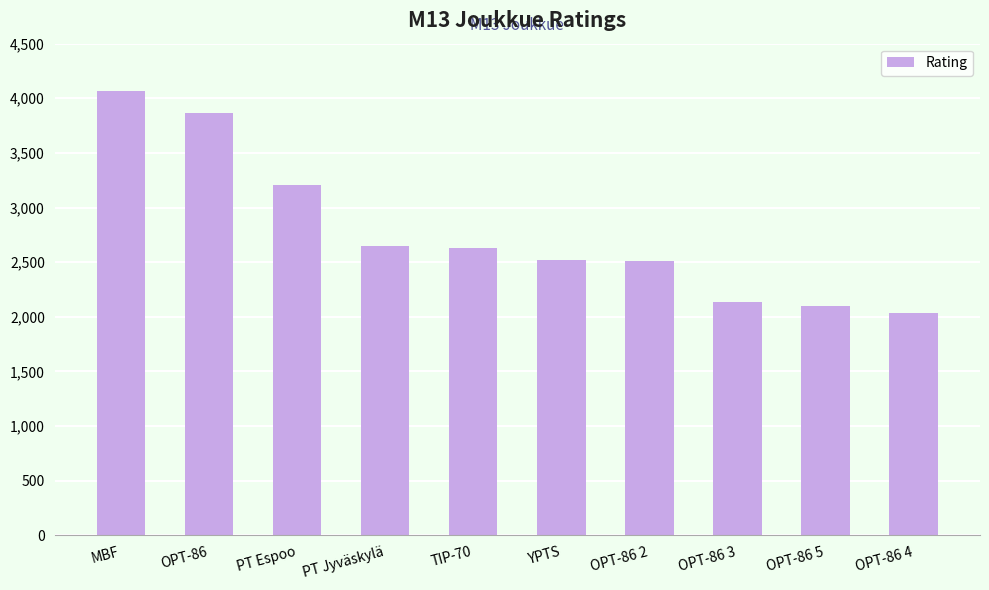

What is the difference between the maximum and minimum values?

2032